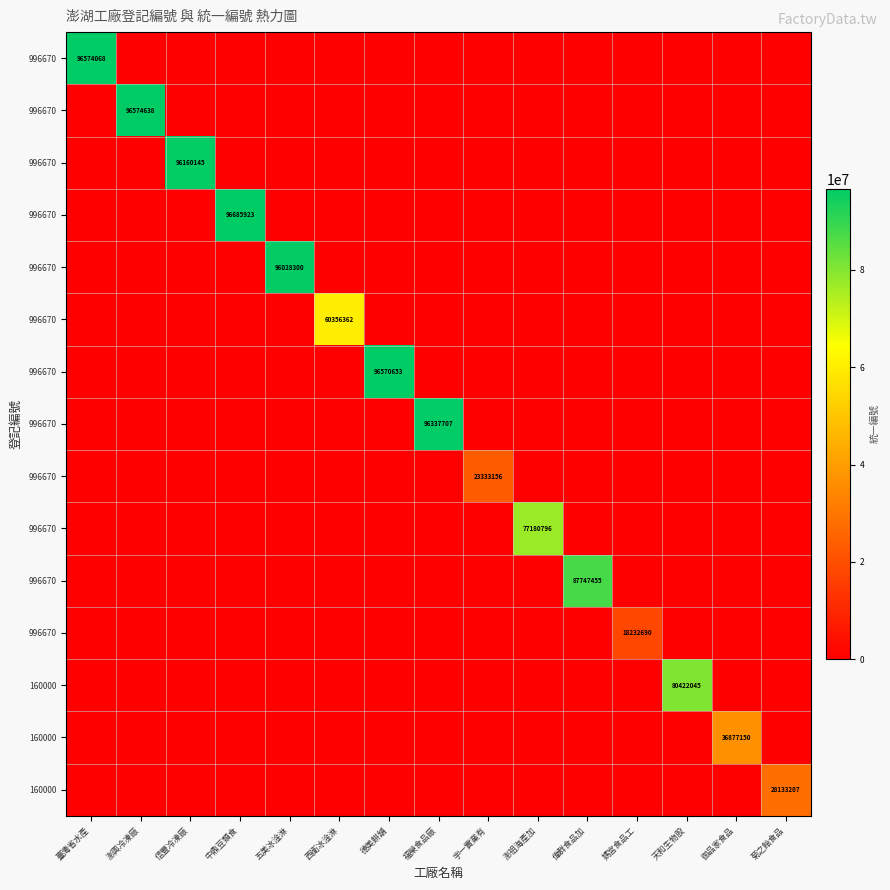

How many distinct data groups are displayed?

15